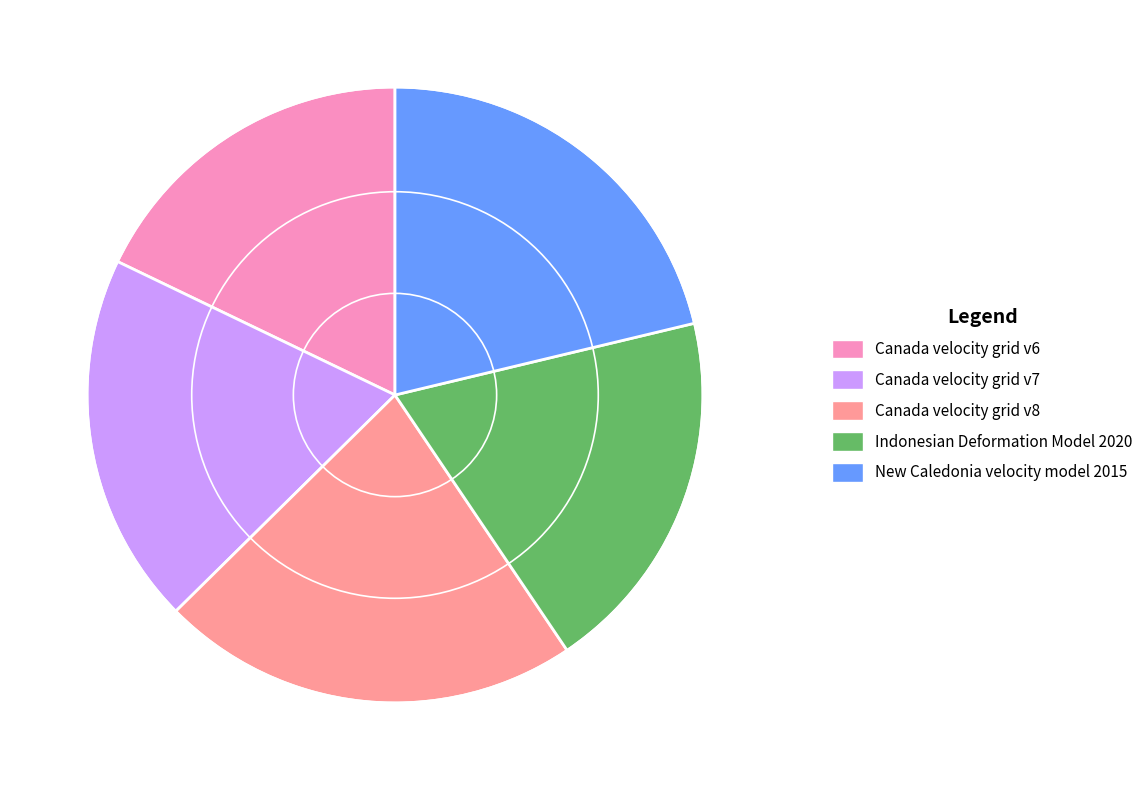

Is it true that Canada velocity grid v7 is 20% of the pie?

True